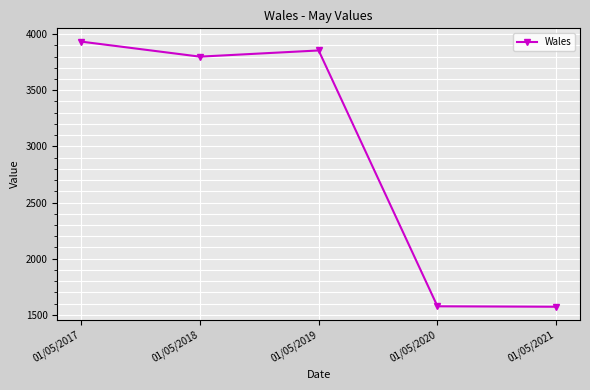

What is the smallest value displayed?

1572